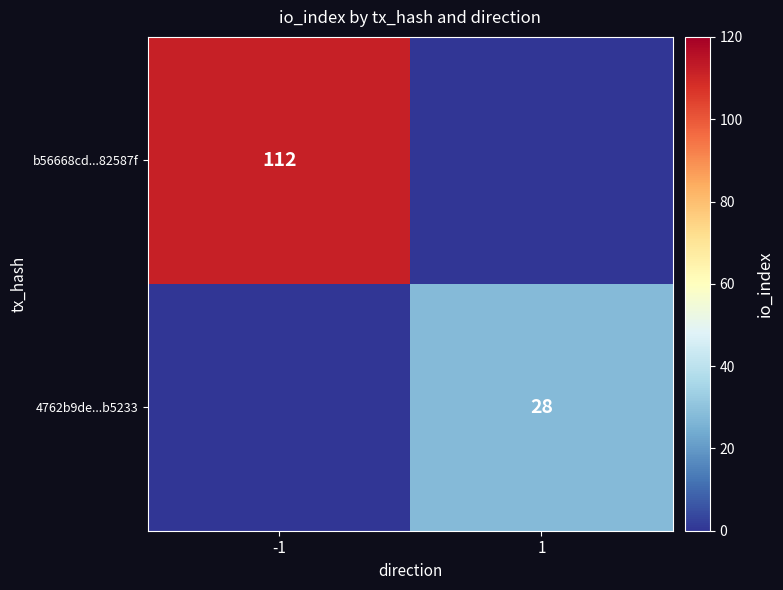

Is the value of b56668cd...82587f at -1 greater than the value of 4762b9de...b5233 at 1?

Yes